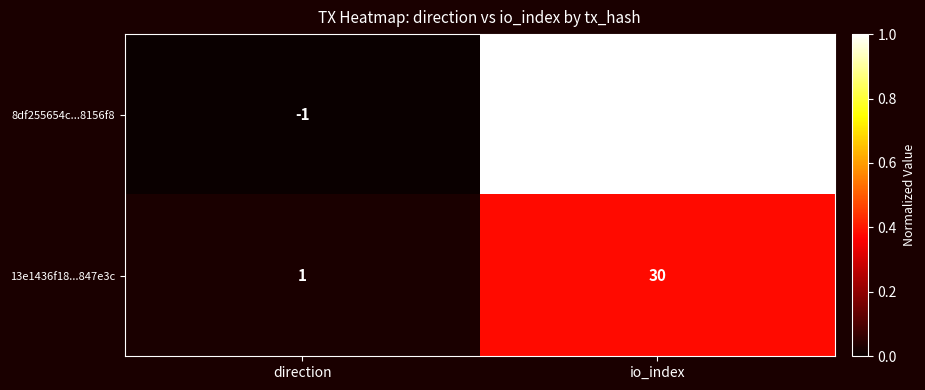

Which series has the largest range (max minus min)?

8df255654c...8156f8